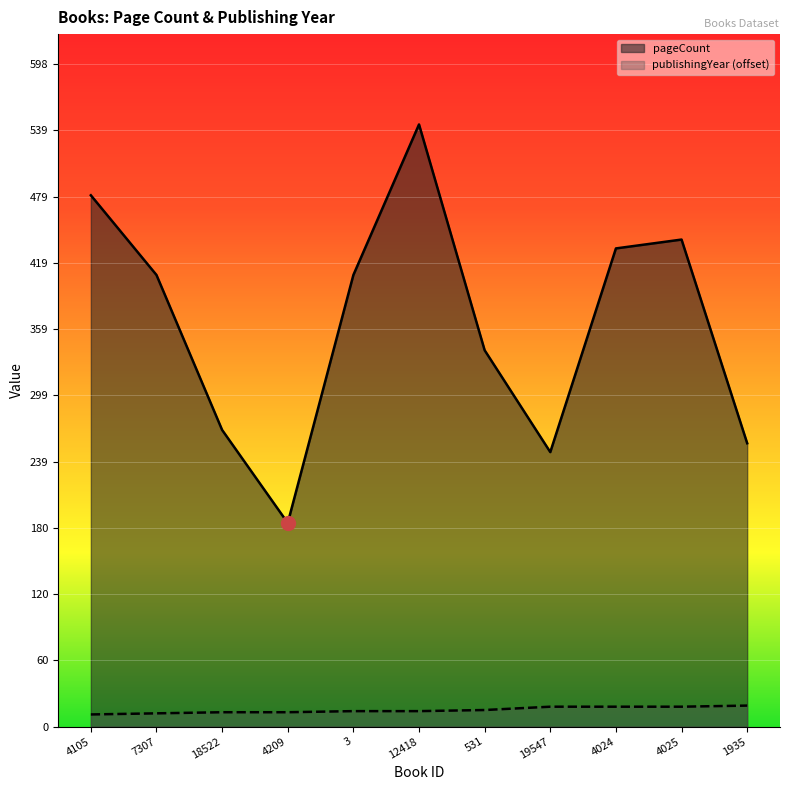

At how many categories does at least one series exceed 521?

1